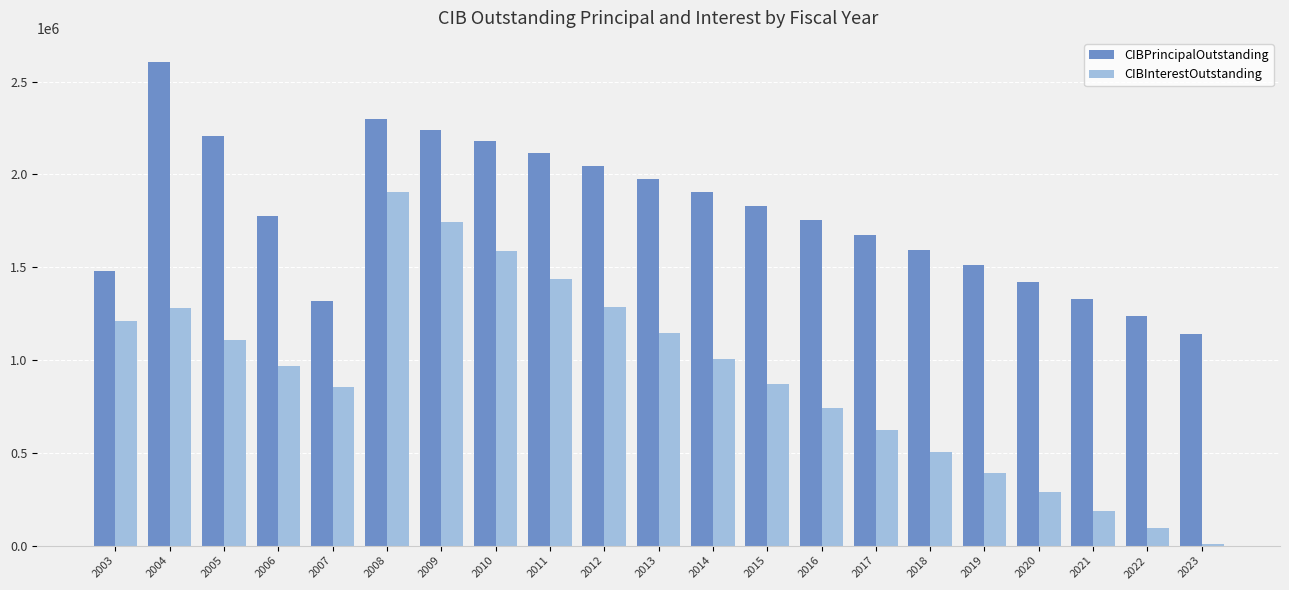

What is the spread (max minus min) of values at 2016?

1011862.7